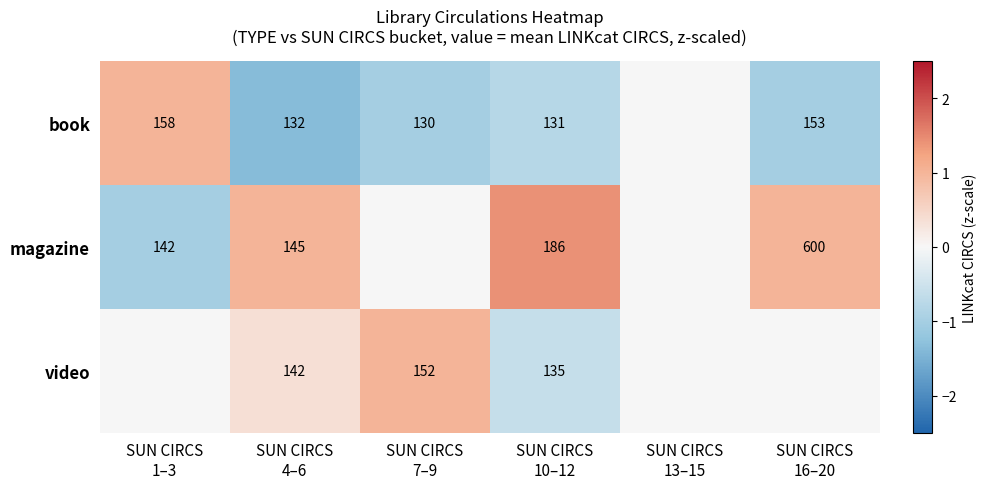

True or false: magazine has a value of -1.6 at SUN CIRCS 7–9.

False